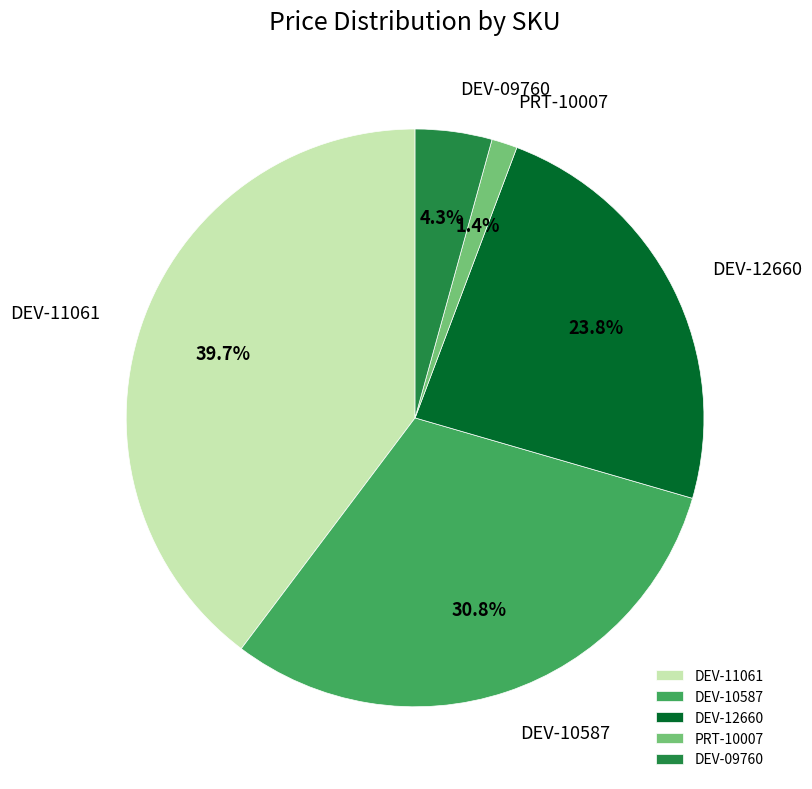

Count the number of slices in the pie.

5